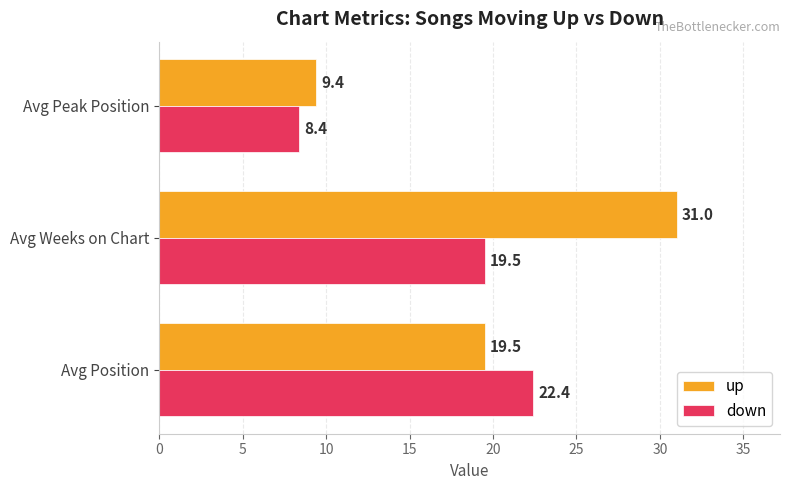

Rank the series at Avg Position from lowest to highest value.

up, down